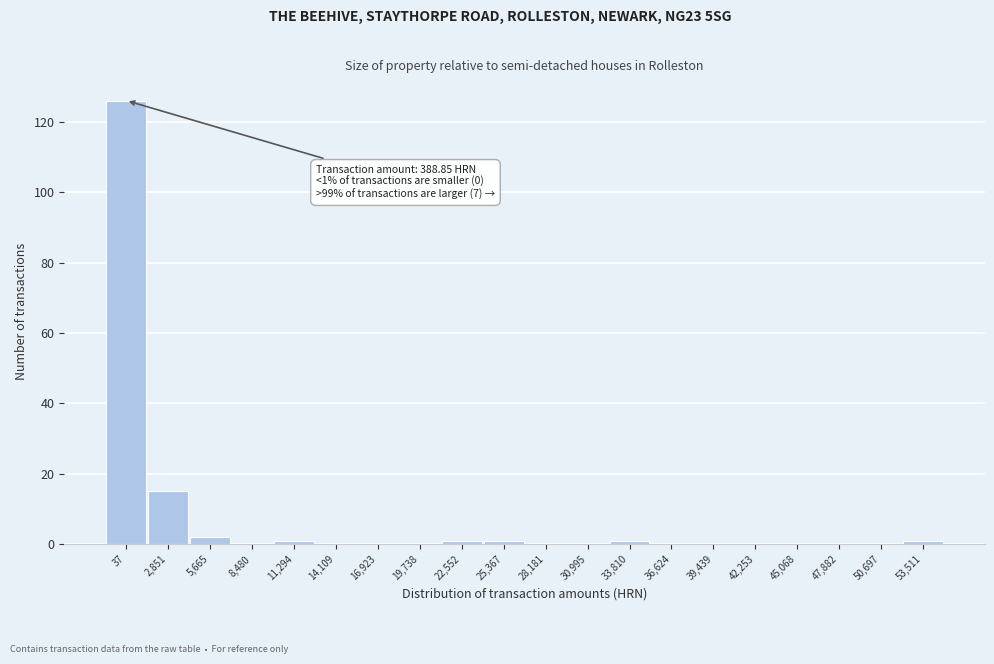

Reading left to right, list all the values displayed in this chart.

37=126	2,851=15	5,665=2	8,480=0	11,294=1	14,109=0	16,923=0	19,738=0	22,552=1	25,367=1	28,181=0	30,995=0	33,810=1	36,624=0	39,439=0	42,253=0	45,068=0	47,882=0	50,697=0	53,511=1